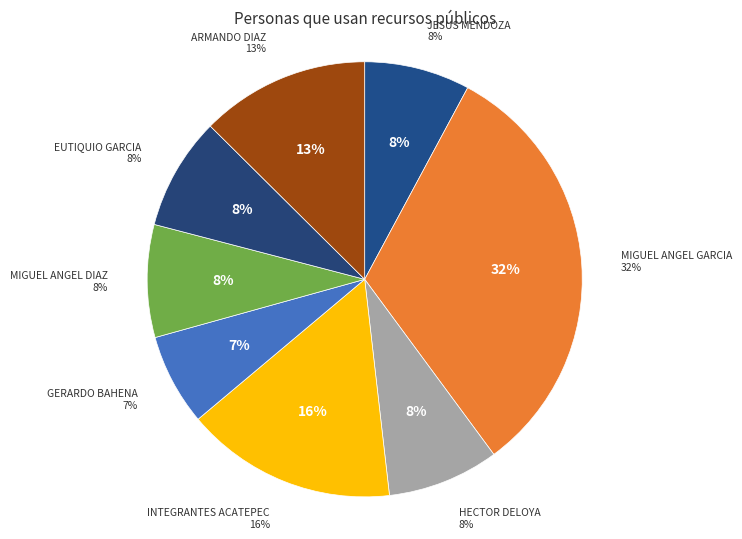

How many segments does this pie chart have?

8